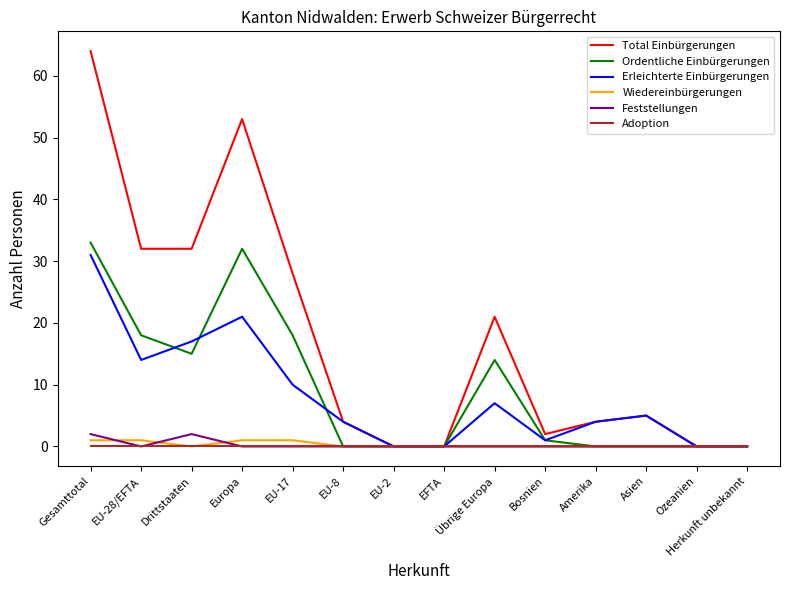

At how many categories does at least one series exceed 23?

5